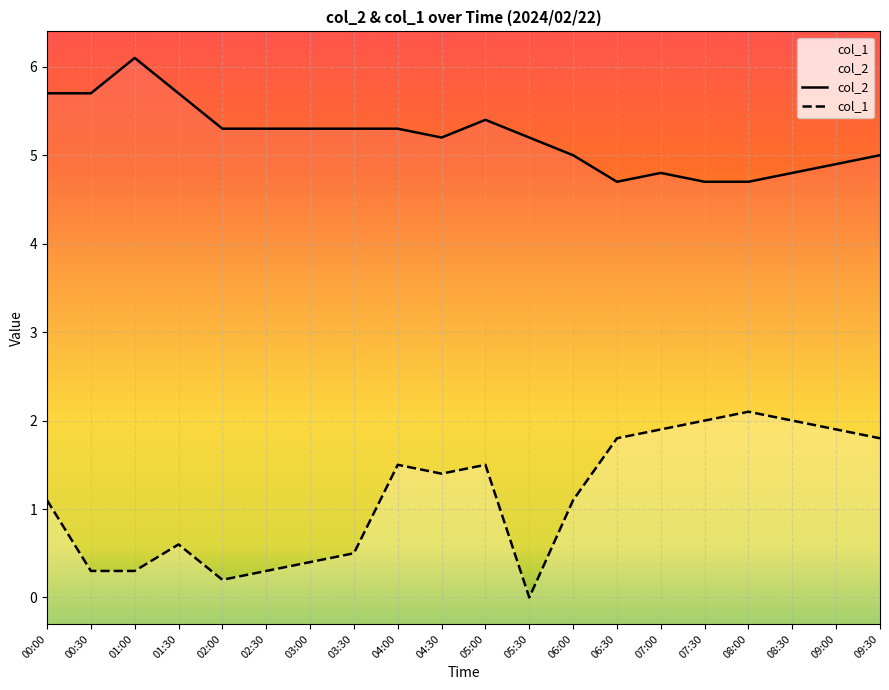

How many lines are shown in the chart?

2